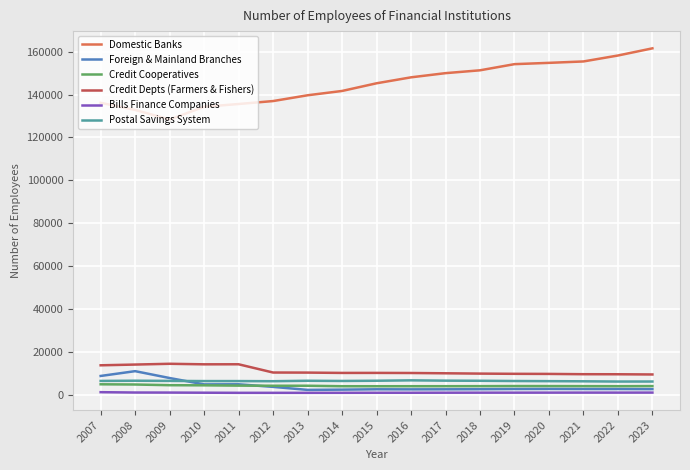

Which series has the largest total across all categories?

Domestic Banks